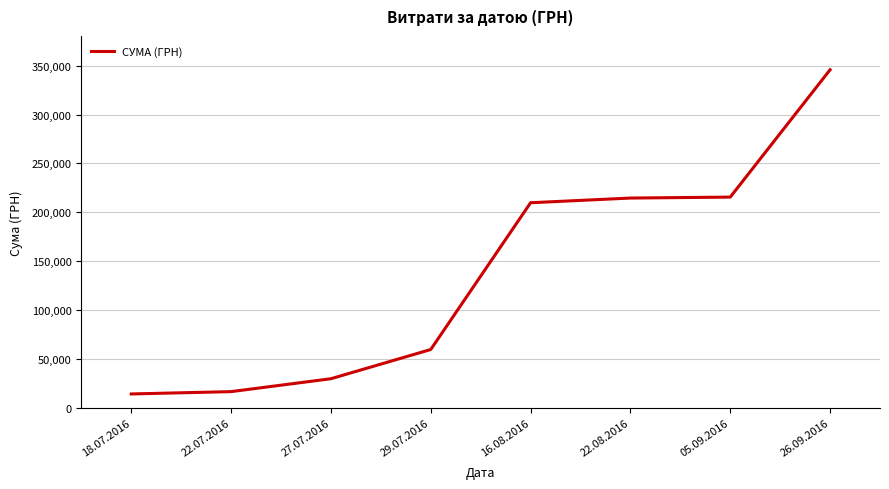

What is the minimum value shown in the chart?

14071.0